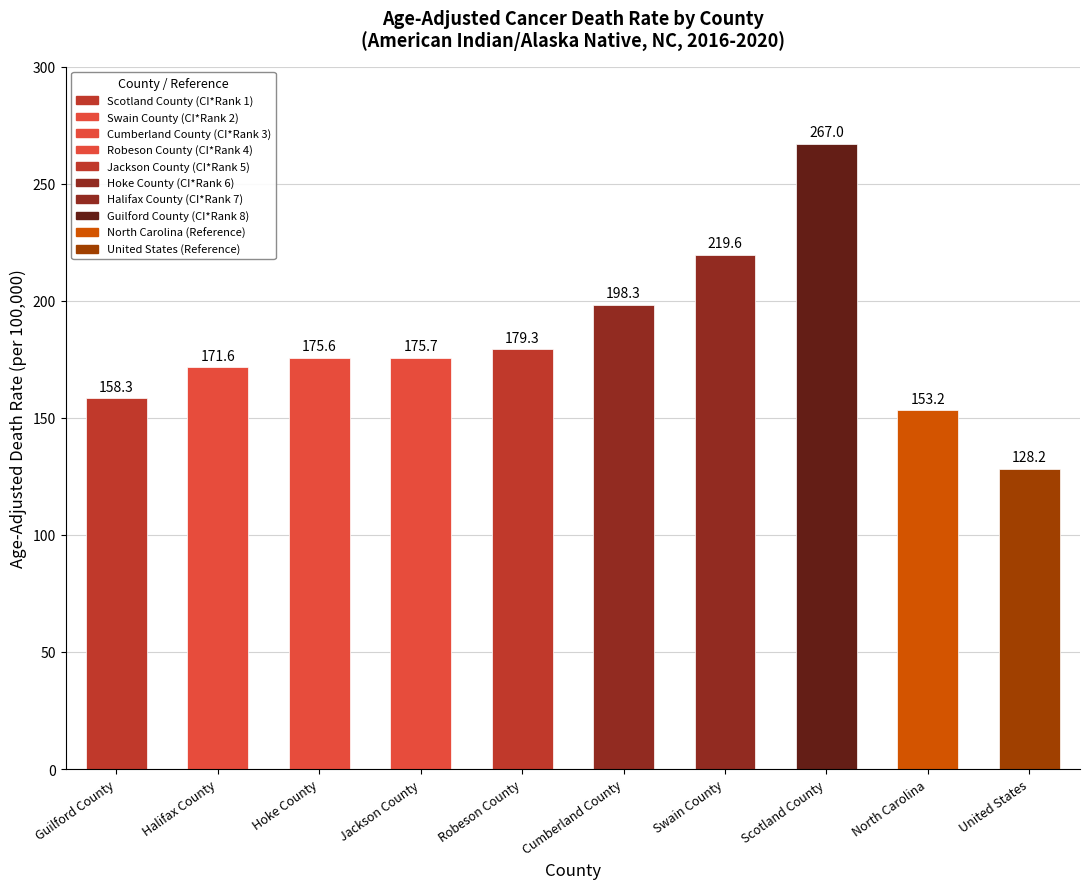

What is the greatest value displayed?

267.0